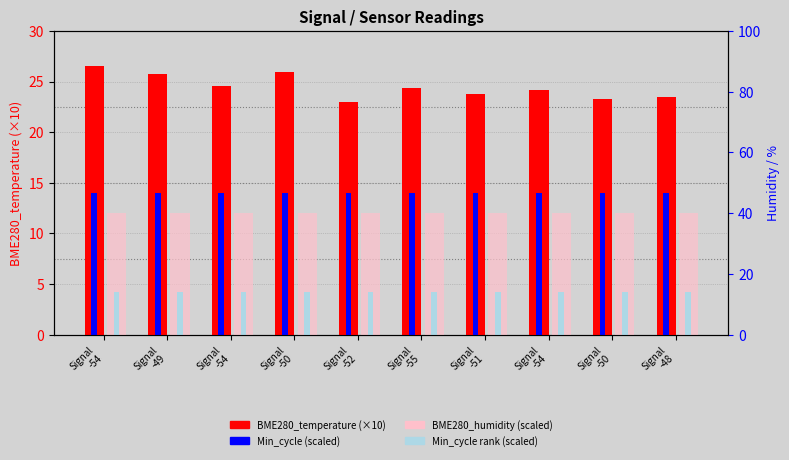

Reading left to right, list all the values displayed in this chart.

BME280_temperature (scaled): 26.5	25.7	24.6	25.9	23.0	24.4	23.8	24.2	23.3	23.5
Min_cycle (scaled): 14.0	14.0	14.0	14.0	14.0	14.0	14.0	14.0	14.0	14.0
BME280_humidity (scaled): 12.0	12.0	12.0	12.0	12.0	12.0	12.0	12.0	12.0	12.0
Min_cycle rank (scaled): 4.2	4.2	4.2	4.2	4.2	4.2	4.2	4.2	4.2	4.2